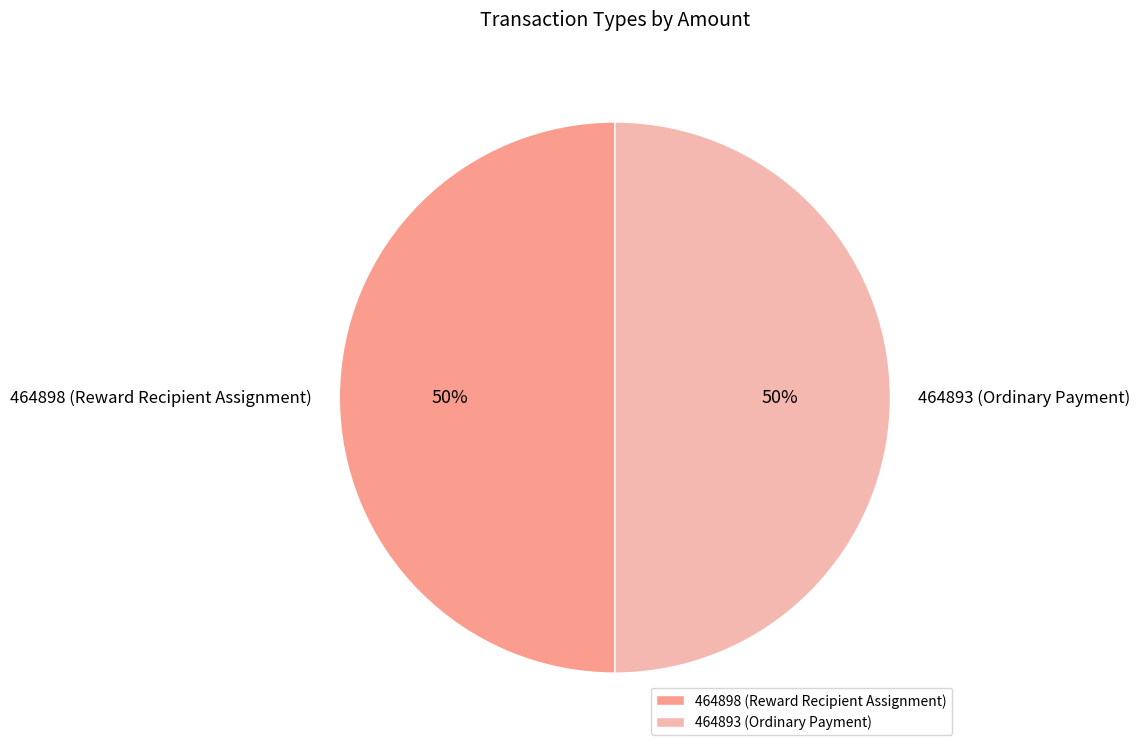

Combined, do 464898 (Reward Recipient Assignment) and 464893 (Ordinary Payment) account for over 50%?

Yes